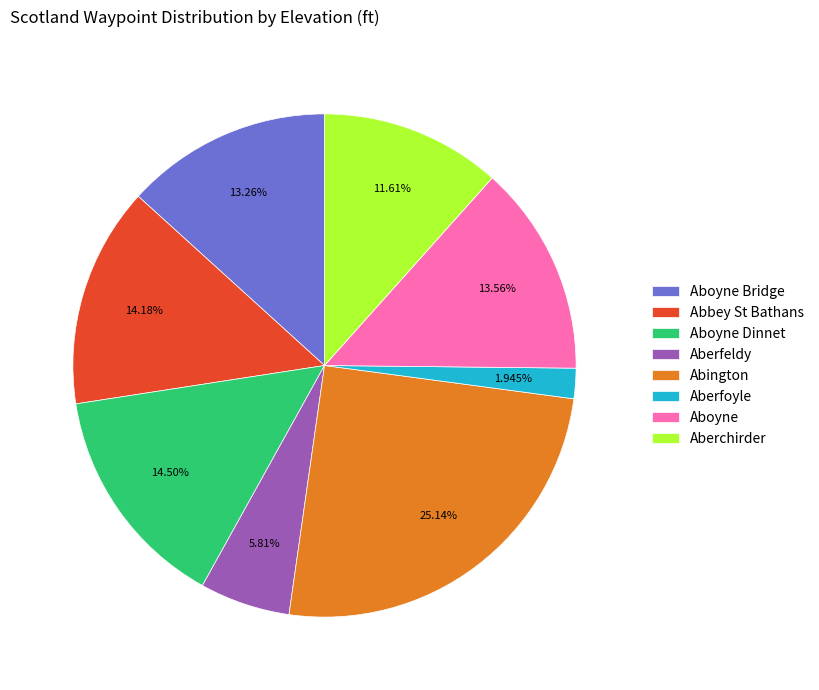

To the nearest percent, what portion does Aberfeldy represent?

6%